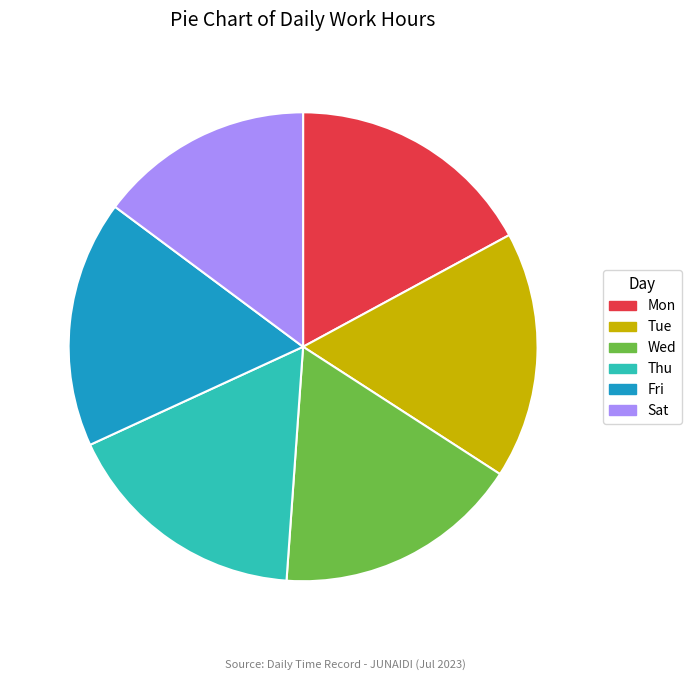

Which has a higher value, Sat or Thu?

Thu